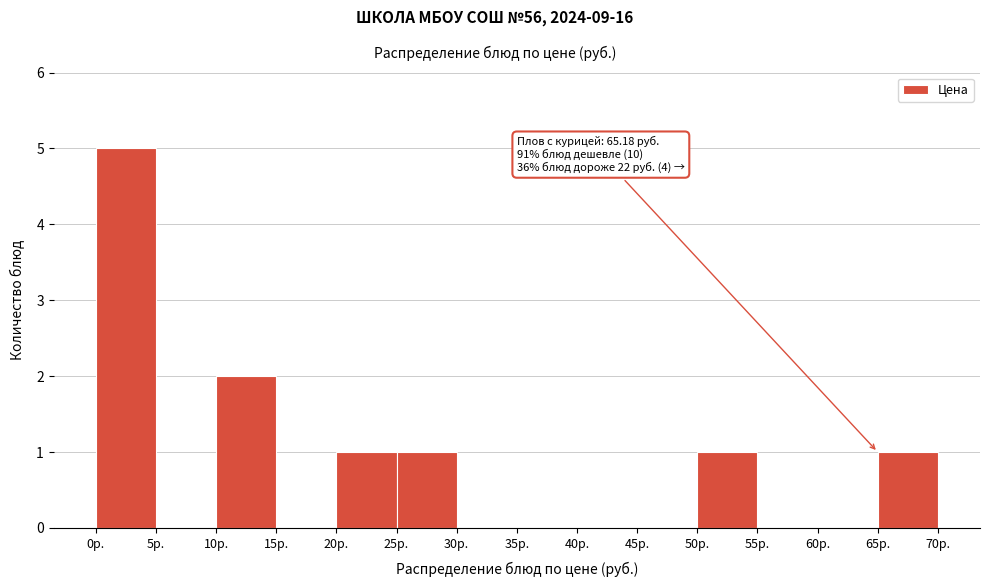

Which range on the x-axis has the tallest bar?

0 to 5